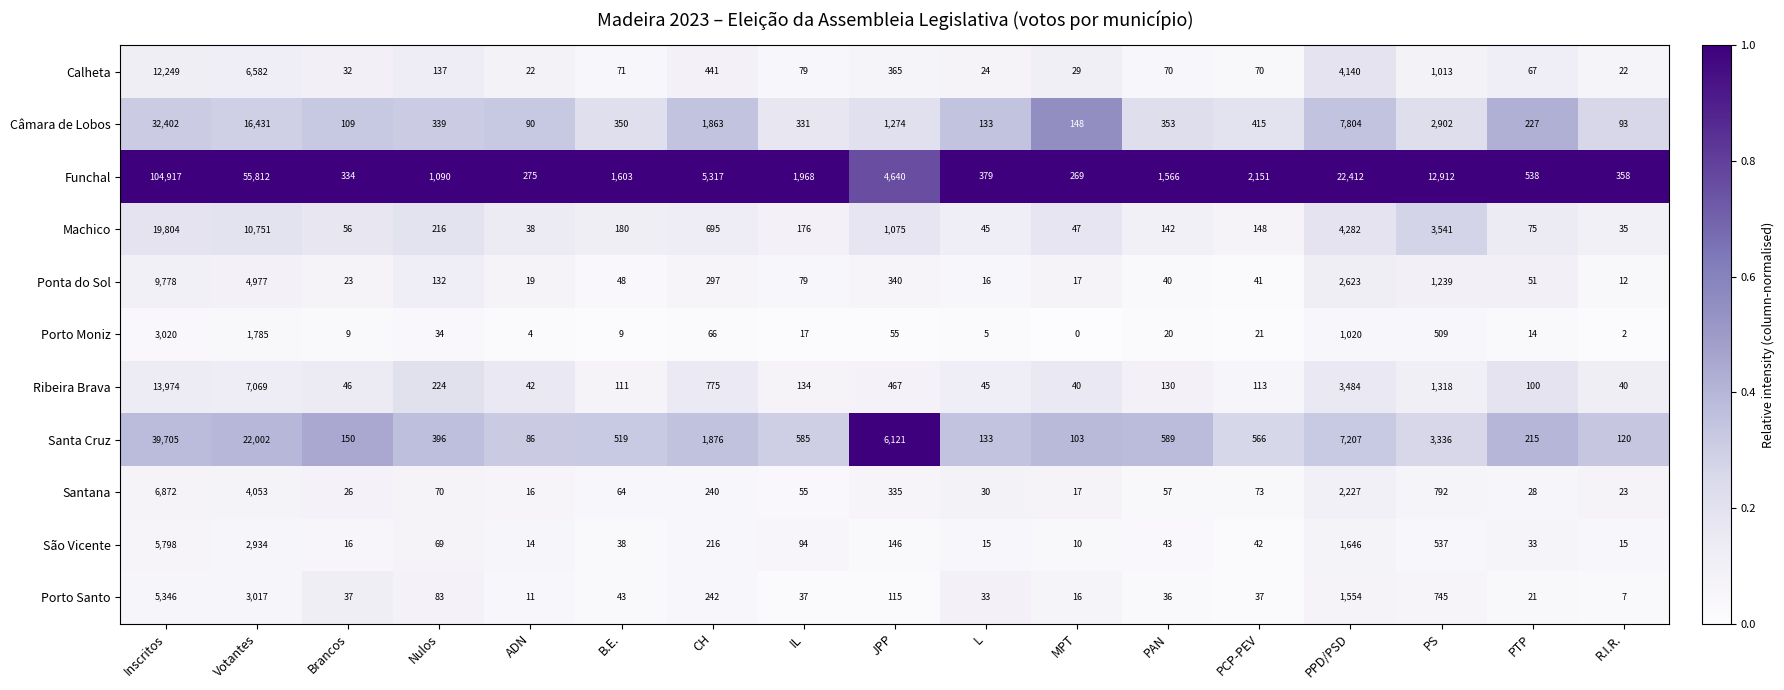

At which category is the sum across all series the highest?

Inscritos